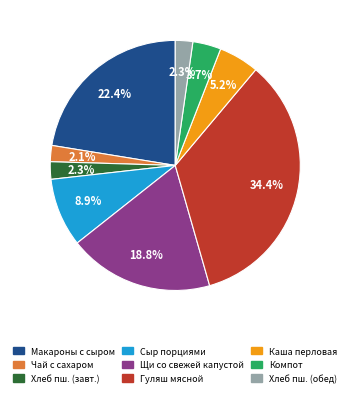

Is there any slice that represents more than half of the pie?

No